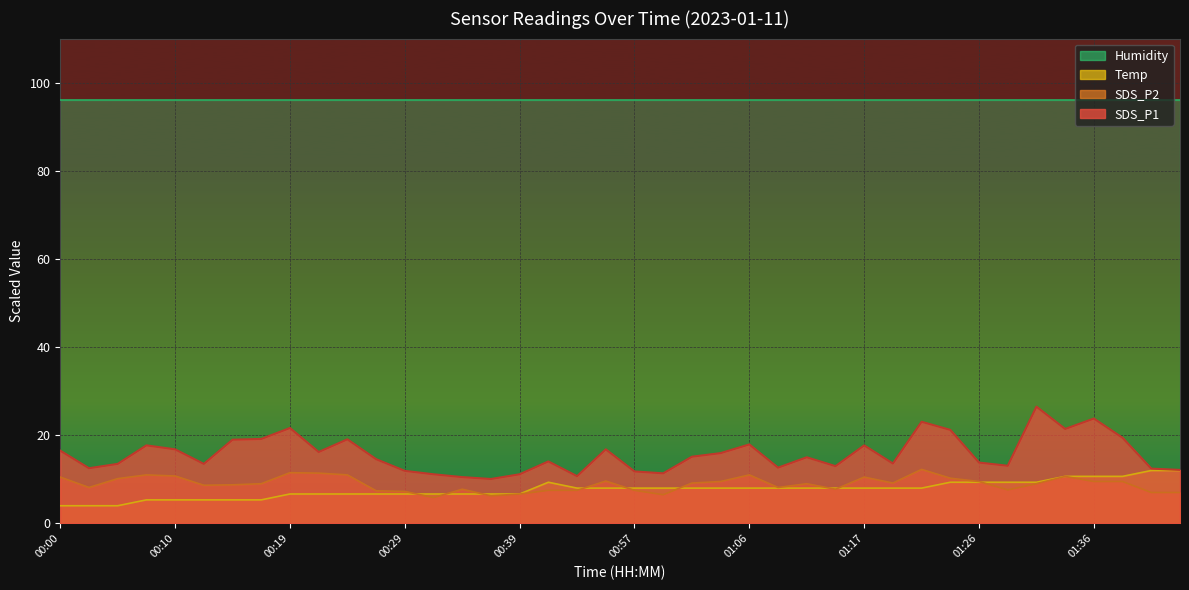

At which label does SDS_P1 reach its peak?

01:31